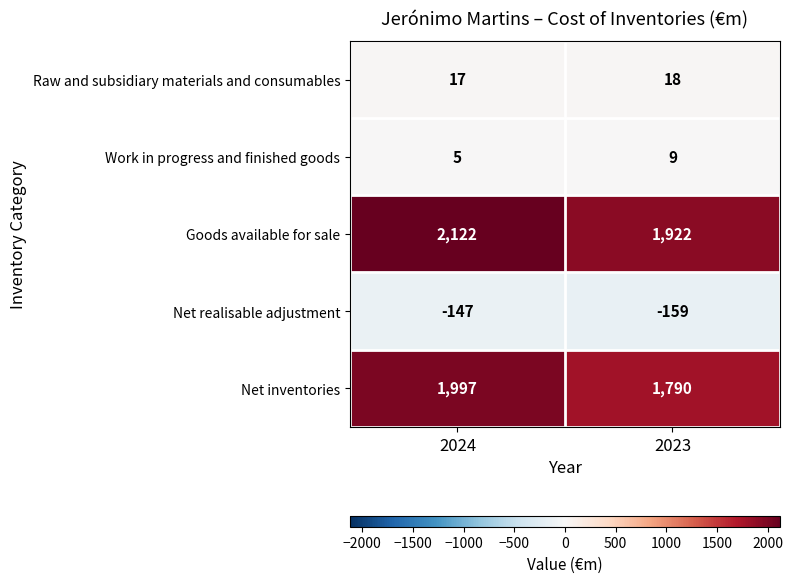

Is it true that Net realisable adjustment equals -92 at 2023?

False